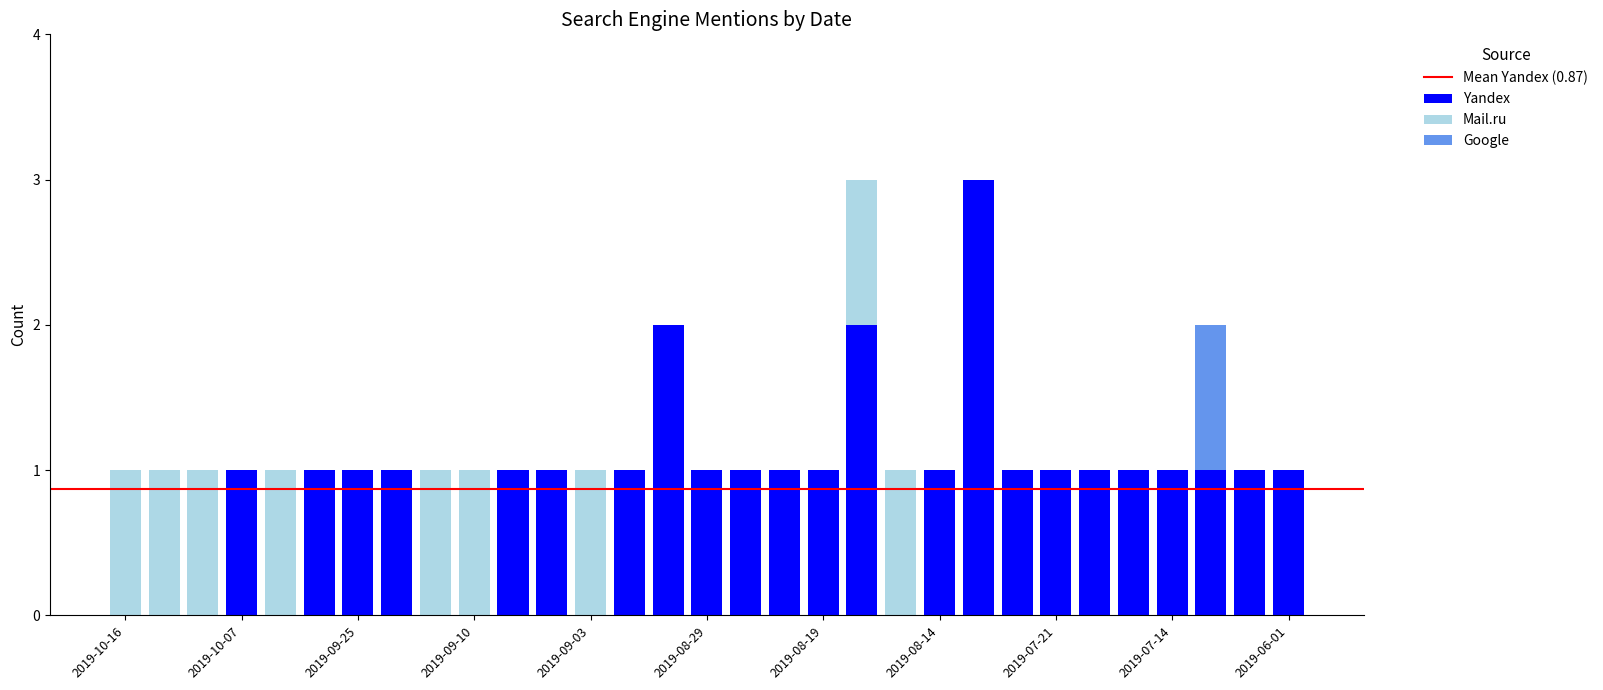

What is the highest value of the Yandex series?

3